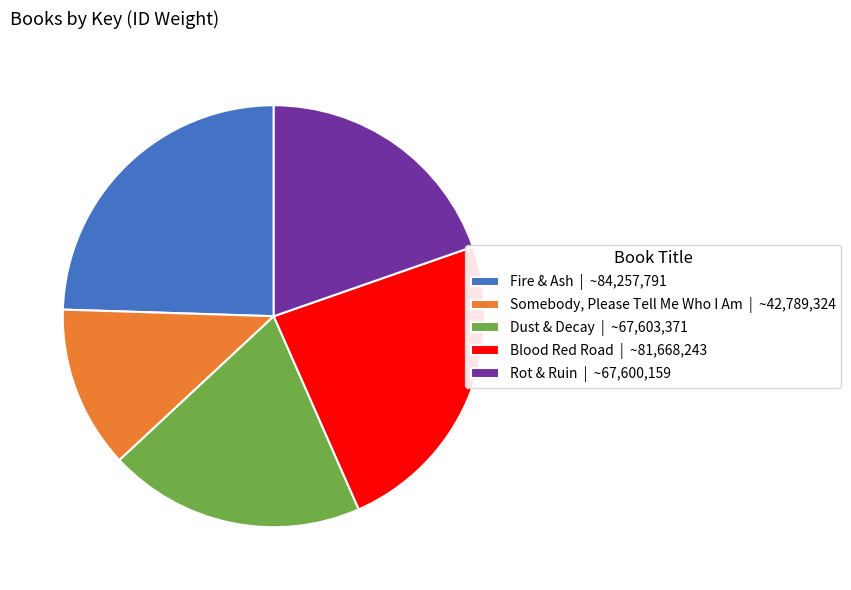

True or false: Dust & Decay | ~67,603,371 accounts for 31% of the total.

False